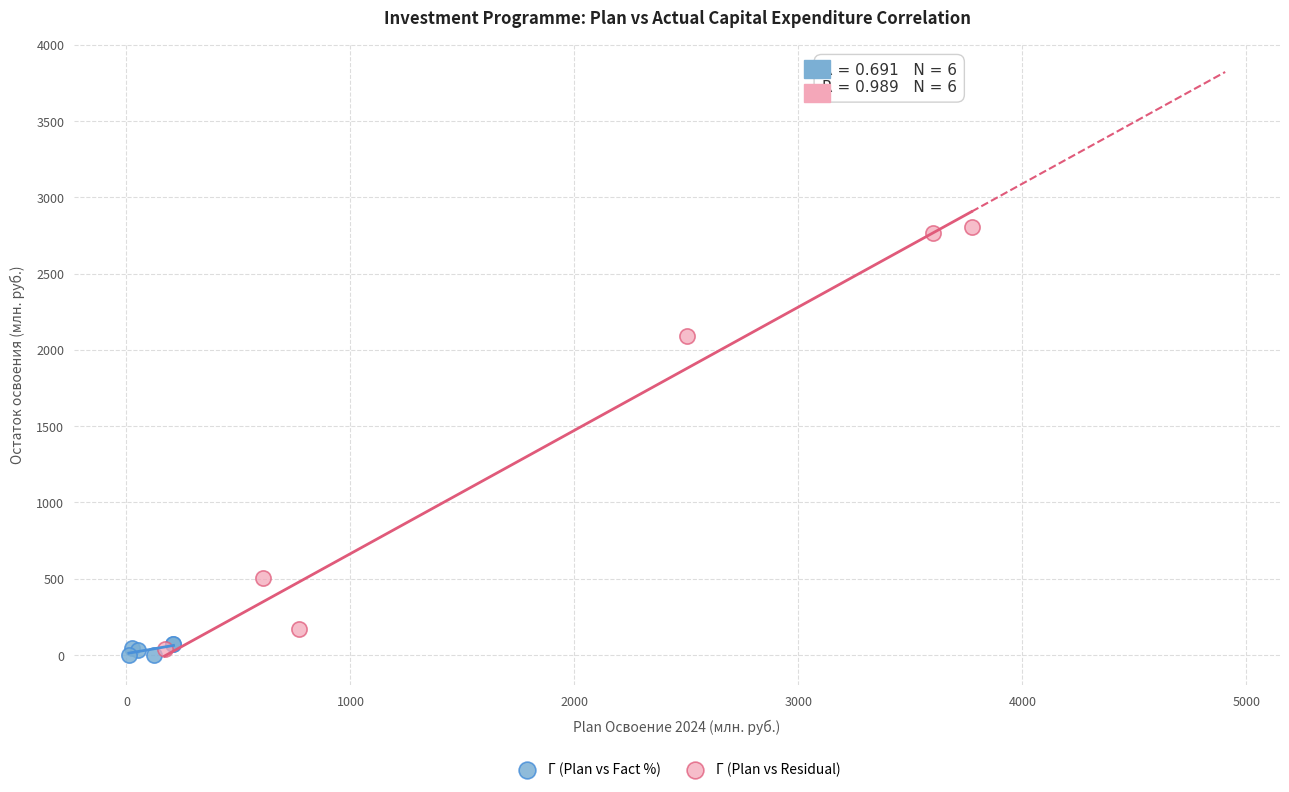

Which series reaches the maximum Y coordinate?

Г (Plan vs Residual)